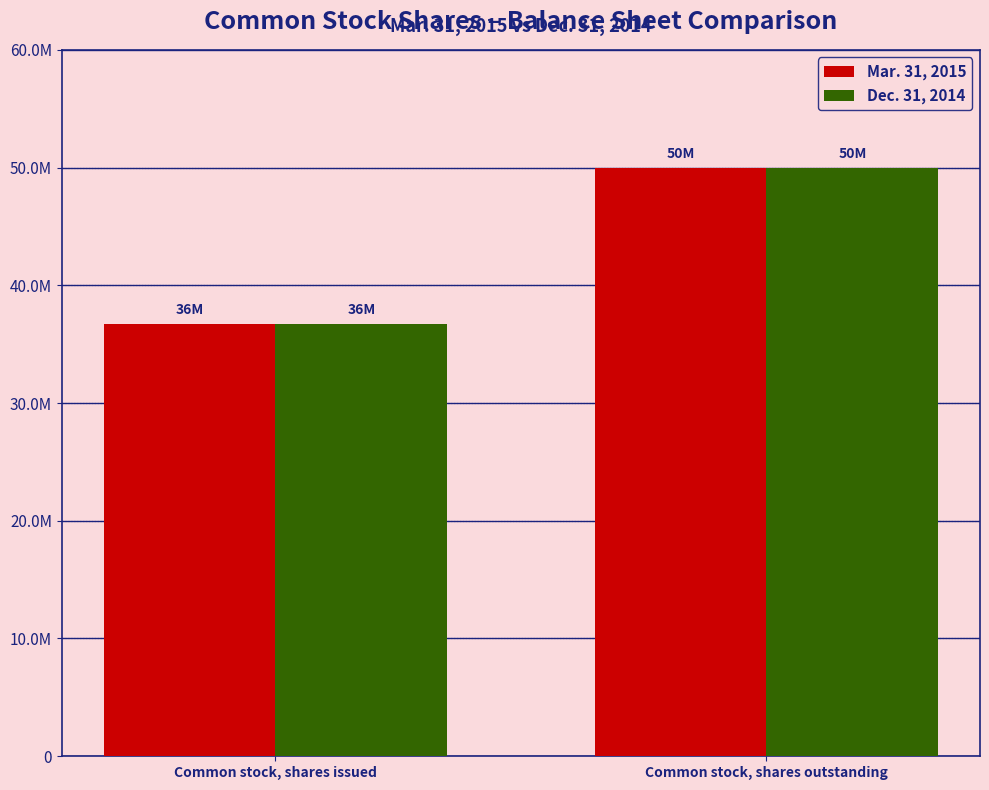

Which series has the largest total across all categories?

Mar. 31, 2015